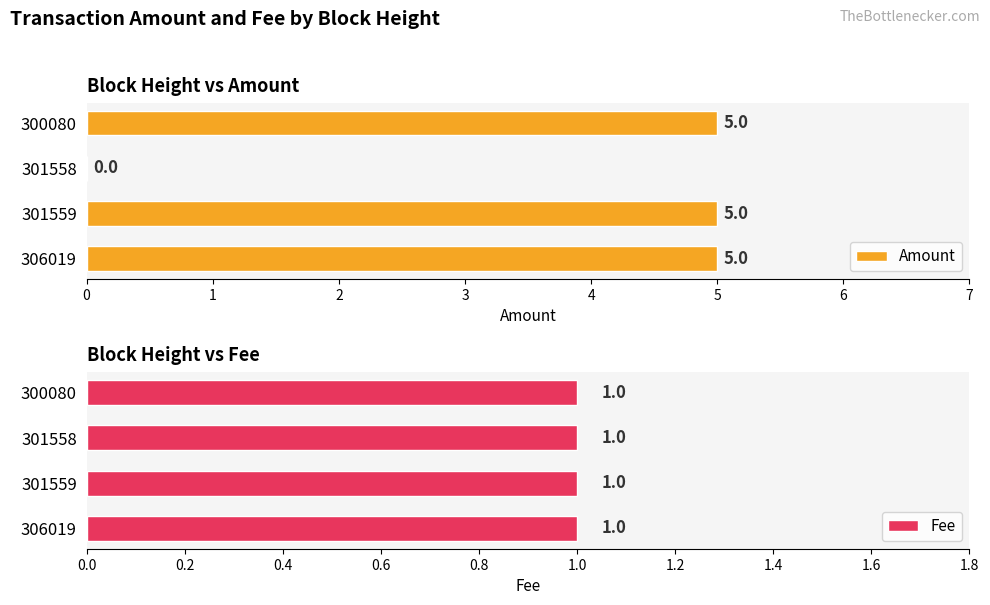

List the series in order of their overall mean, lowest first.

Fee, Amount